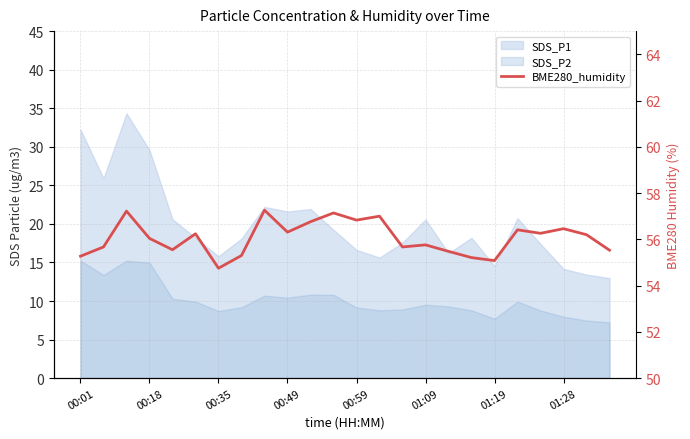

Reading left to right, list all the values displayed in this chart.

55.3	55.7	57.2	56.0	55.5	56.2	54.8	55.3	57.3	56.3	56.8	57.1	56.8	57.0	55.7	55.8	55.5	55.2	55.1	56.4	56.3	56.5	56.2	55.5